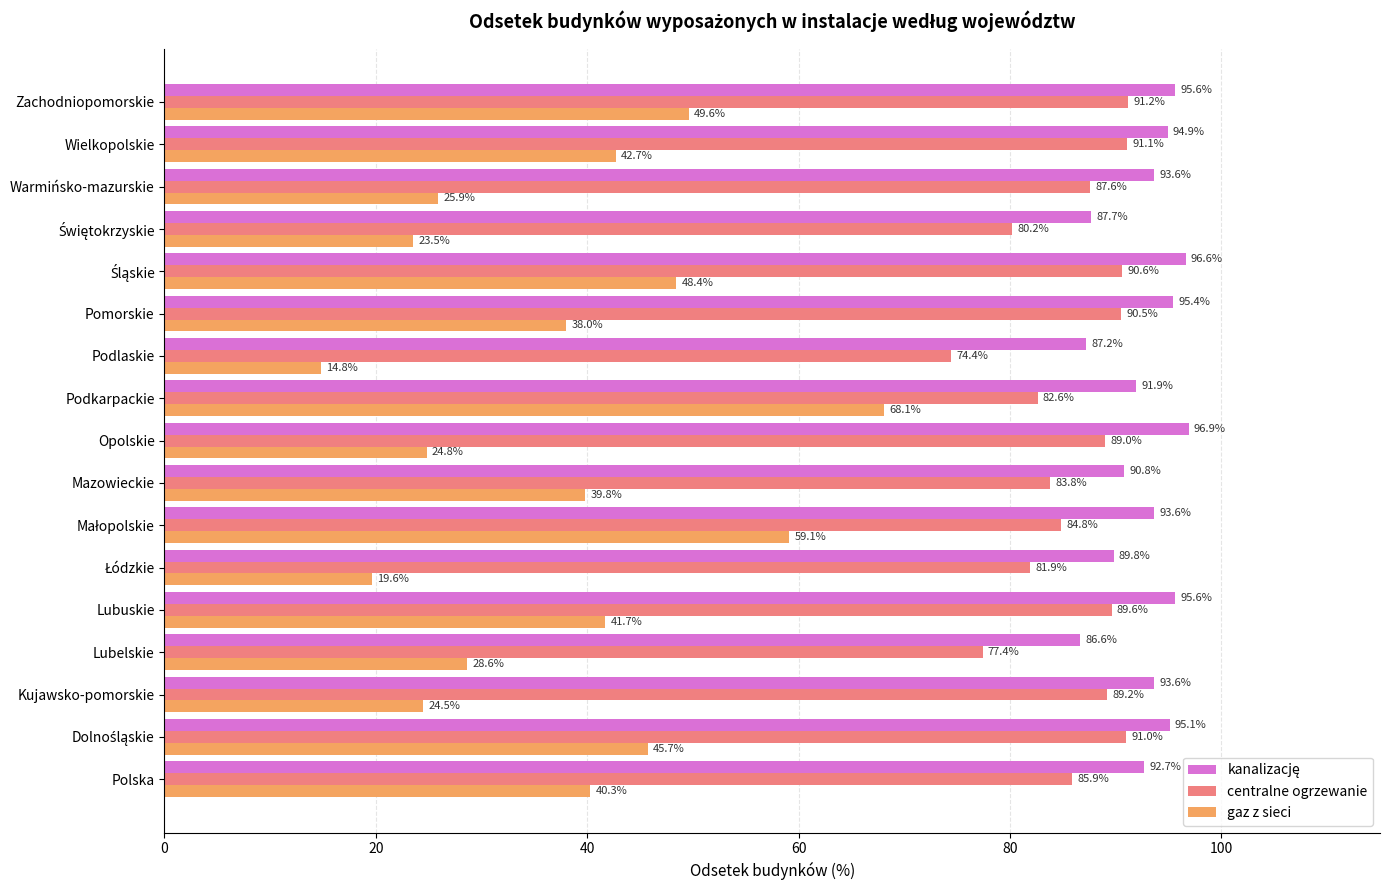

Read the centralne ogrzewanie value at Mazowieckie.

83.8